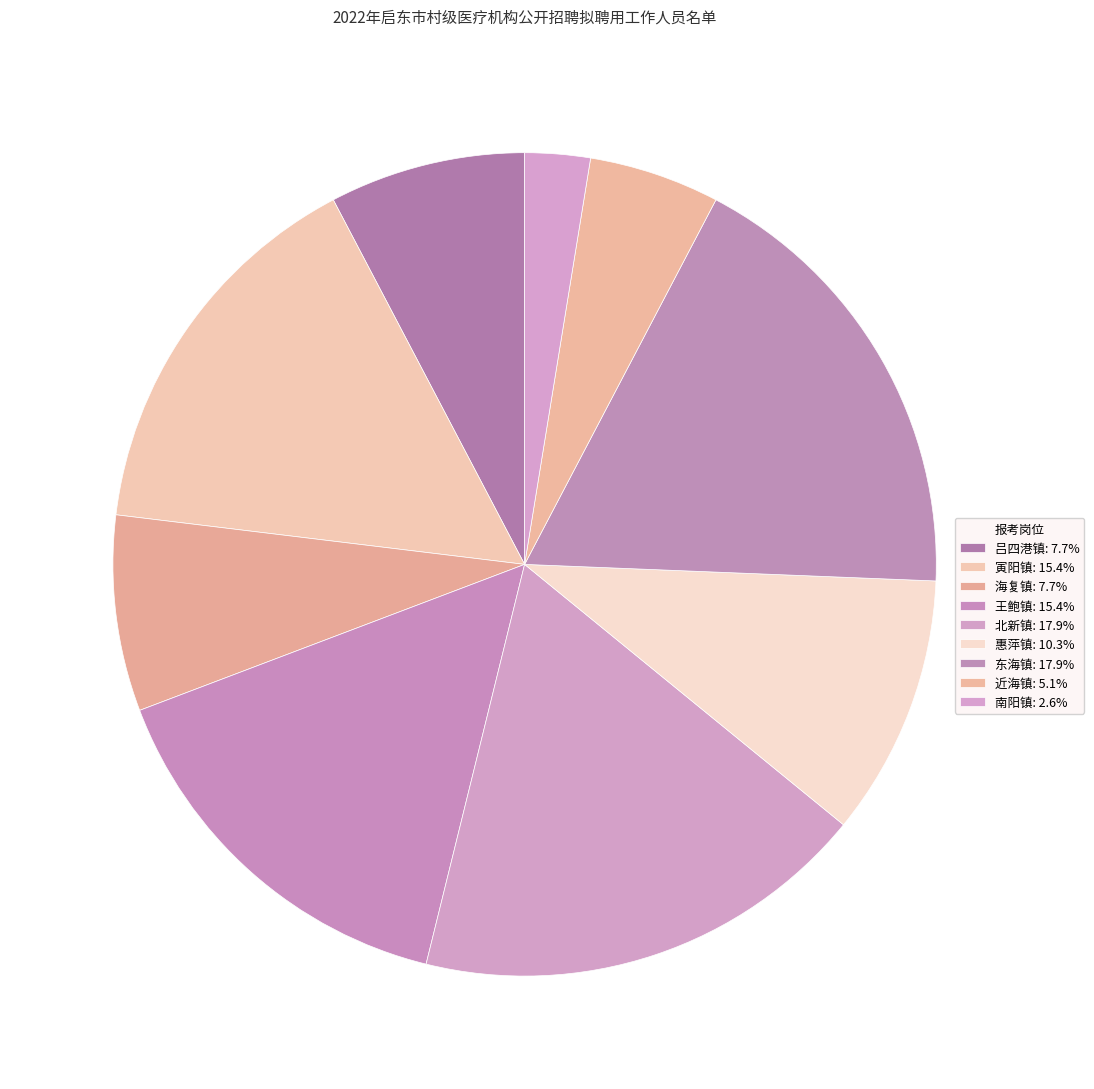

Rank the categories by value from highest to lowest.

北新镇, 东海镇, 寅阳镇, 王鲍镇, 惠萍镇, 吕四港镇, 海复镇, 近海镇, 南阳镇